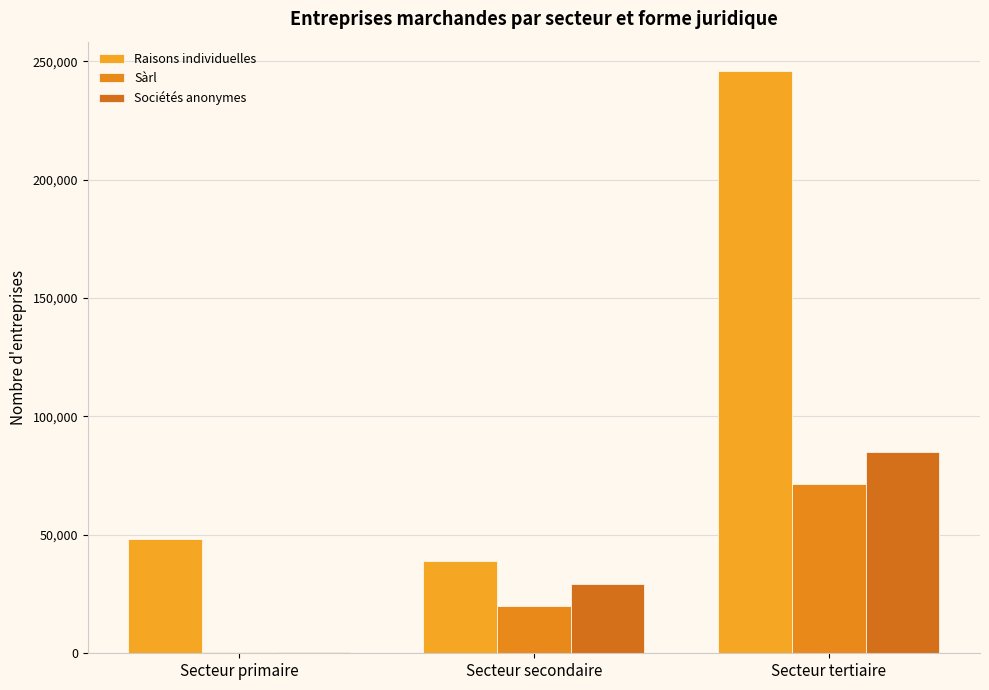

What is the sum of all Raisons individuelles values?

333153